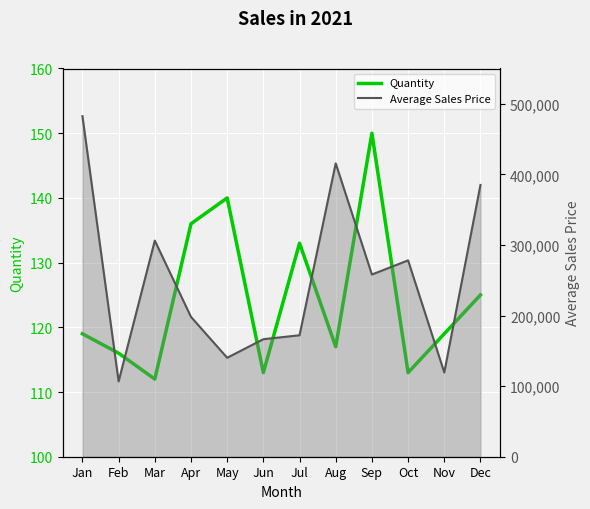

List the series in order of their peak value, lowest first.

Quantity, Average Sales Price